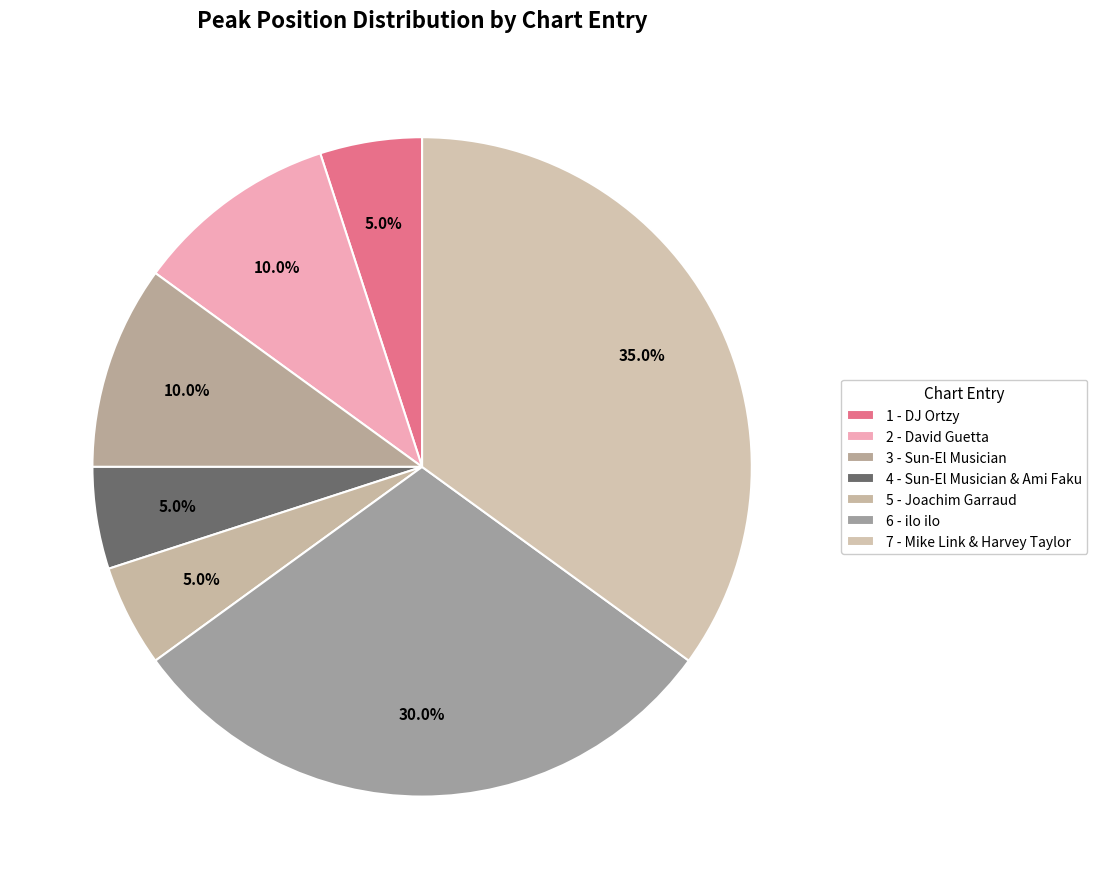

How many segments does this pie chart have?

7